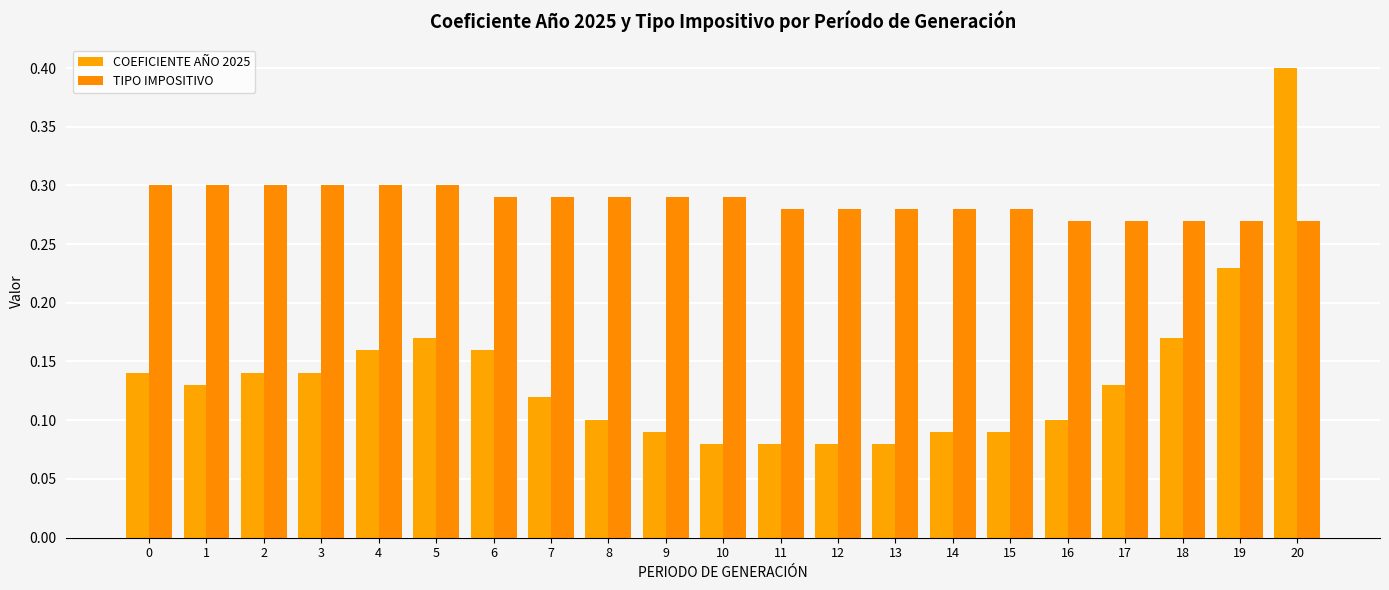

At which category is the sum across all series the highest?

20